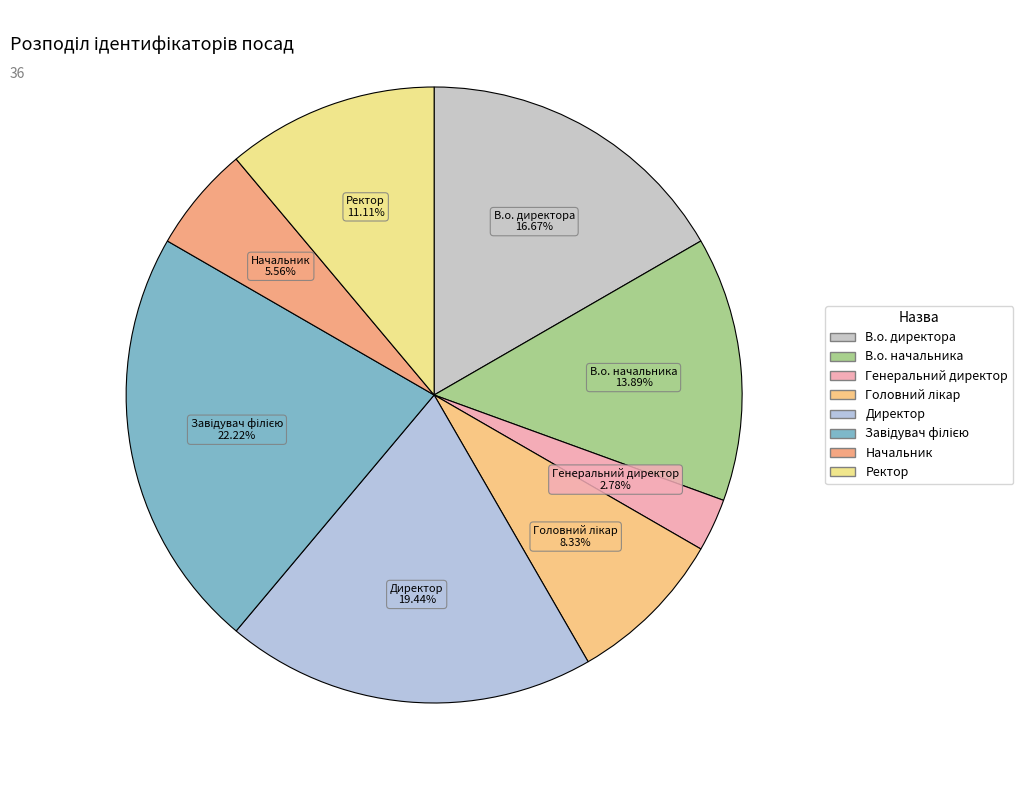

To the nearest percent, what is the difference between the Начальник and В.о. начальника slice percentages?

8%